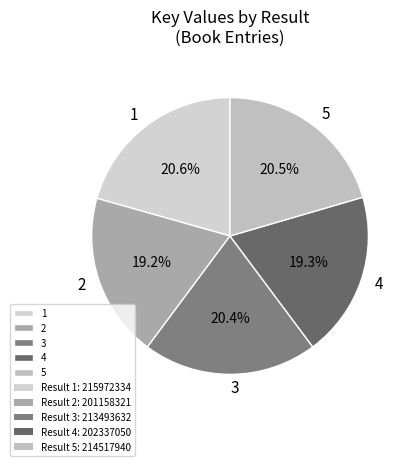

Approximately how many times larger is the value at 3 compared to 4?

1.1